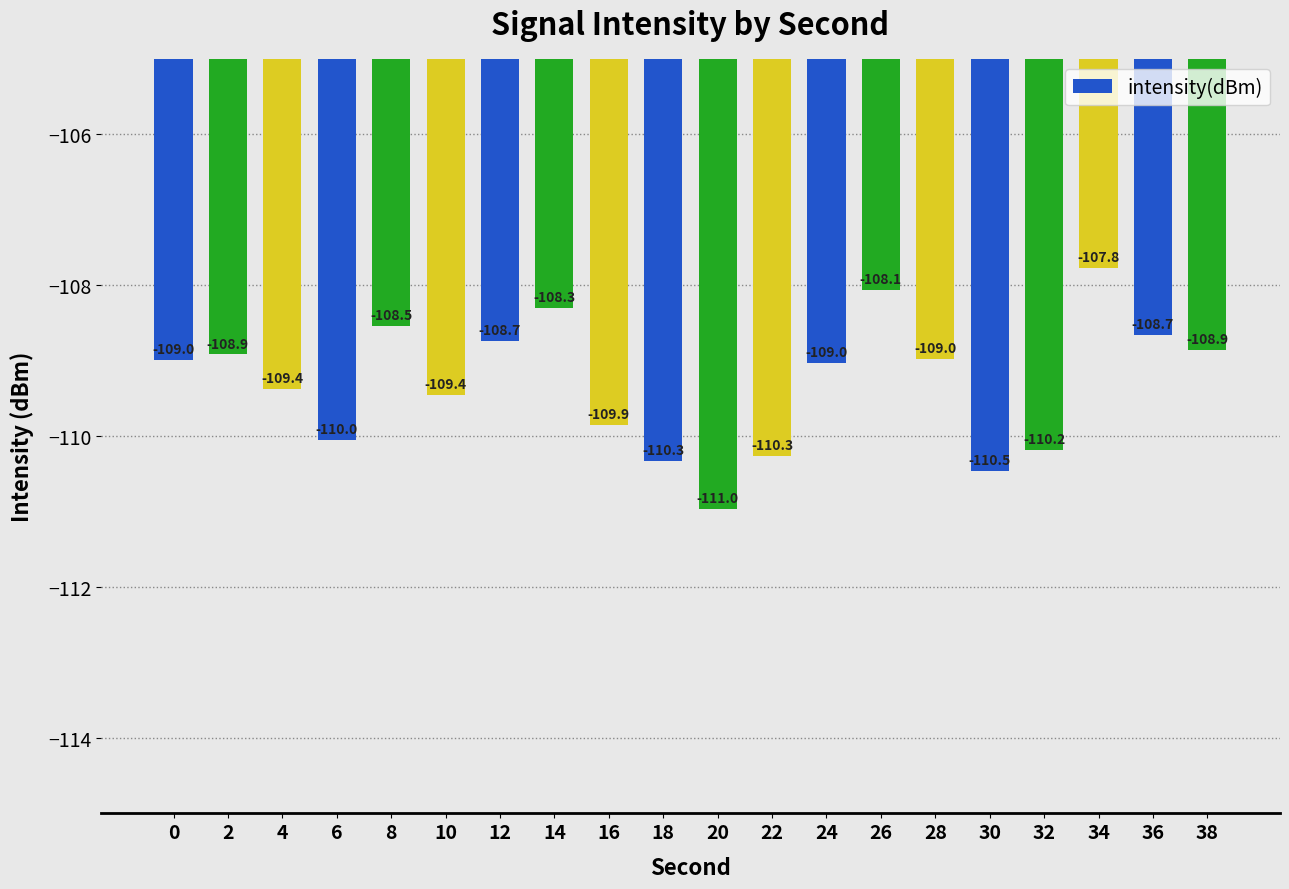

What is the approximate value at 4?

-109.4